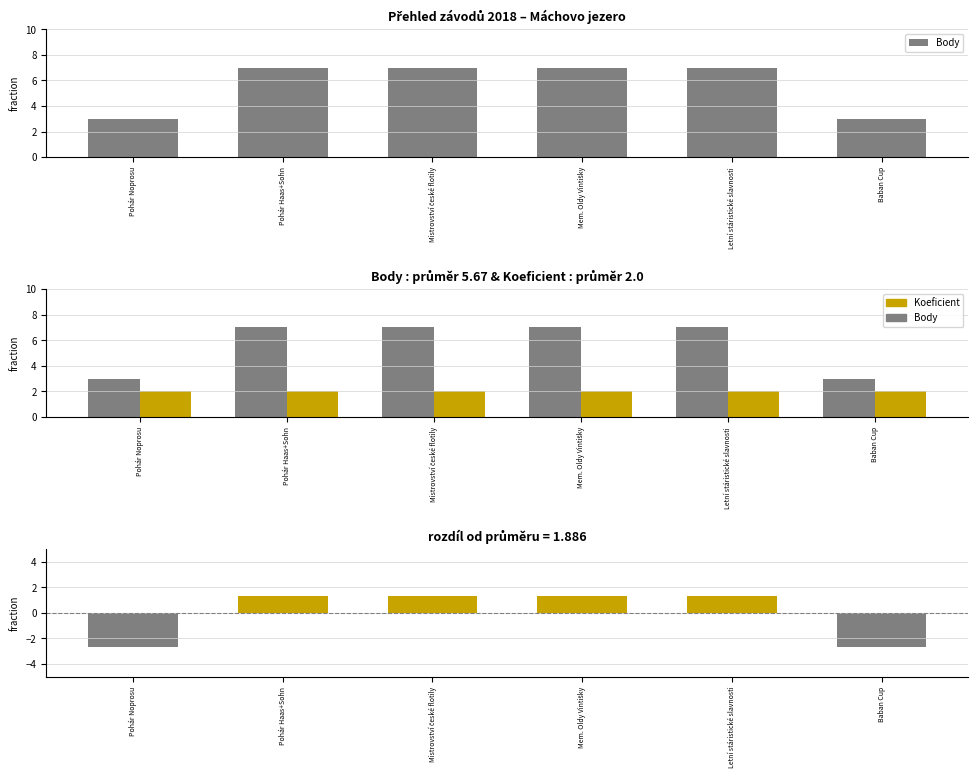

What is the value of the Body bar at the 4th from the left?

7